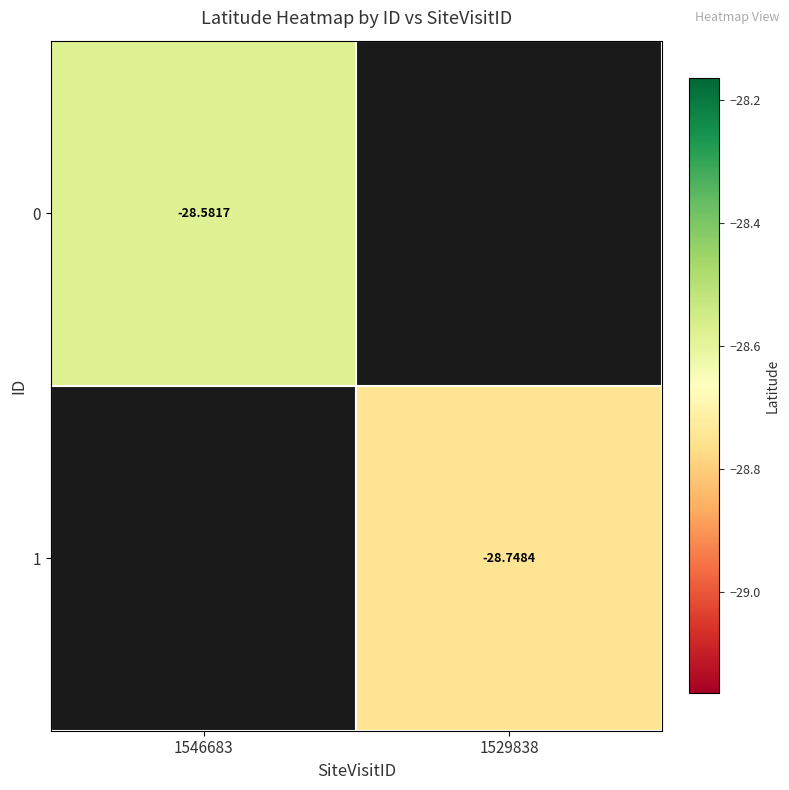

Count the number of data series in this chart.

2